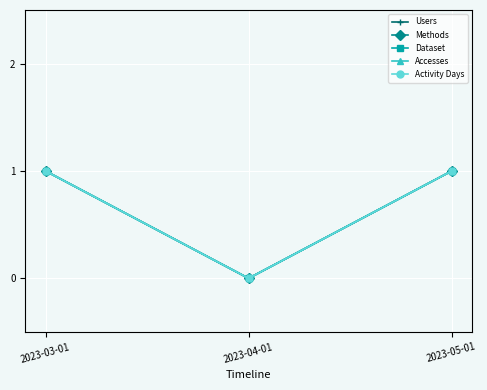

What is the label of the 2nd point from the right?

2023-04-01